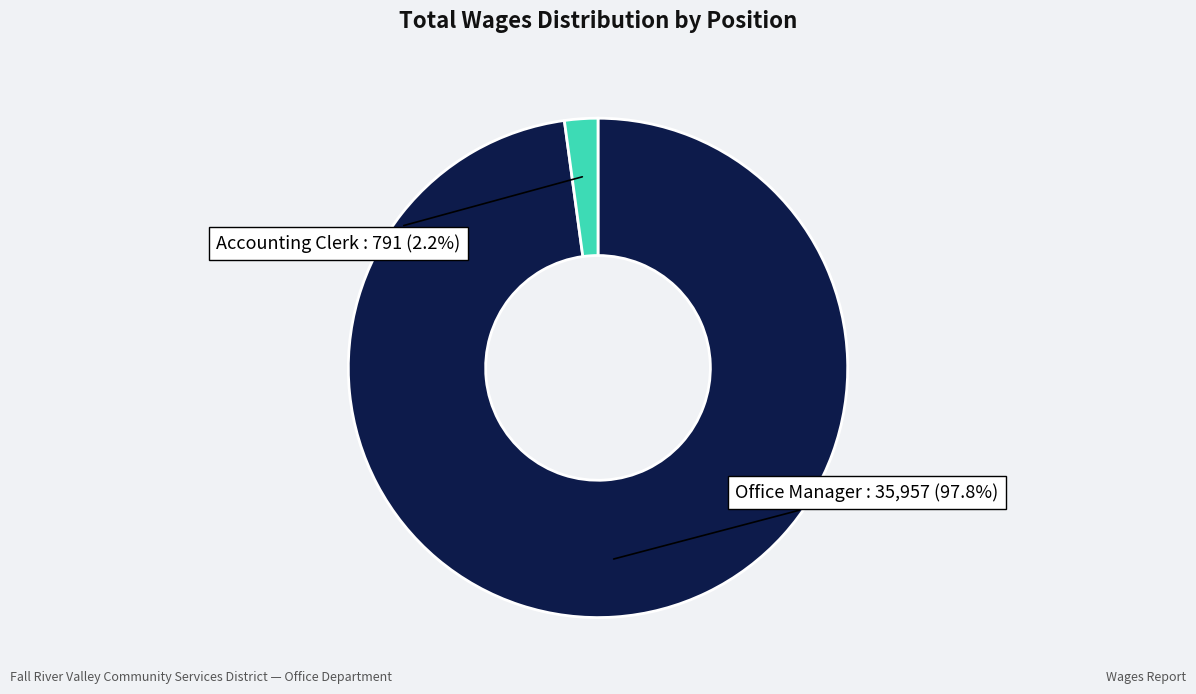

Is there a majority slice in this chart?

Yes